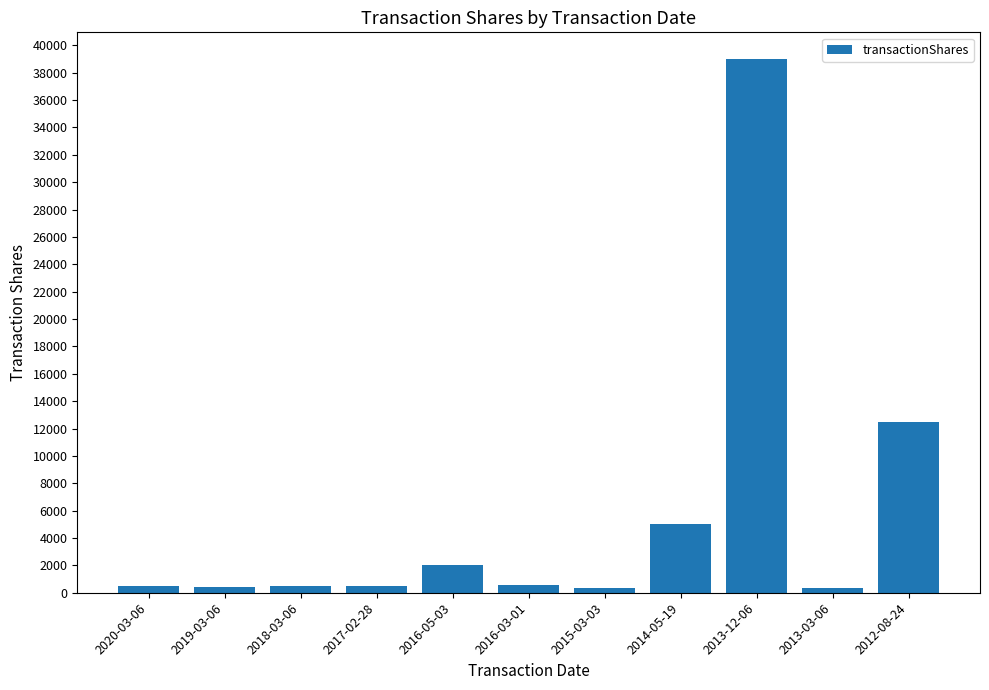

What position from the right is 2012-08-24?

1